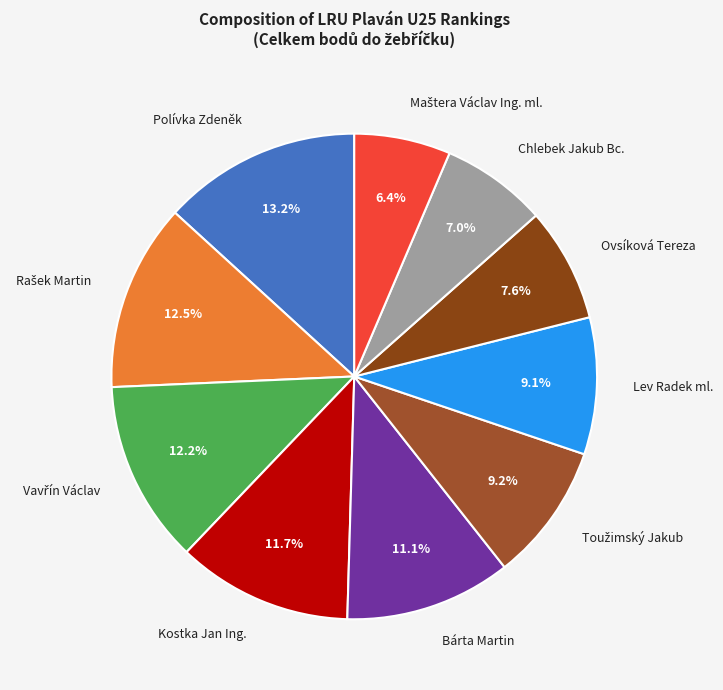

What portion of the pie excludes Kostka Jan Ing.?

88.3%